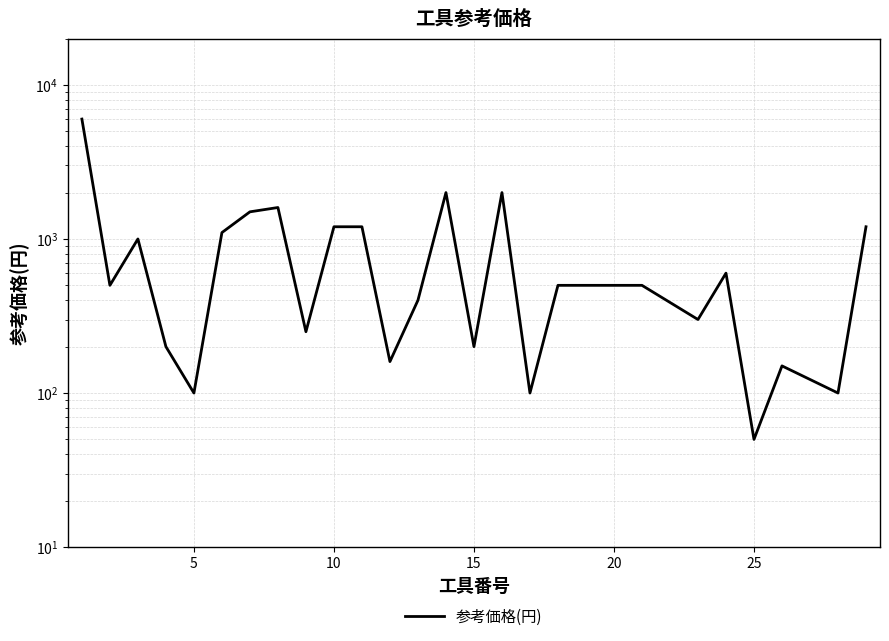

True or false: the data shows 1718 at 10.

False